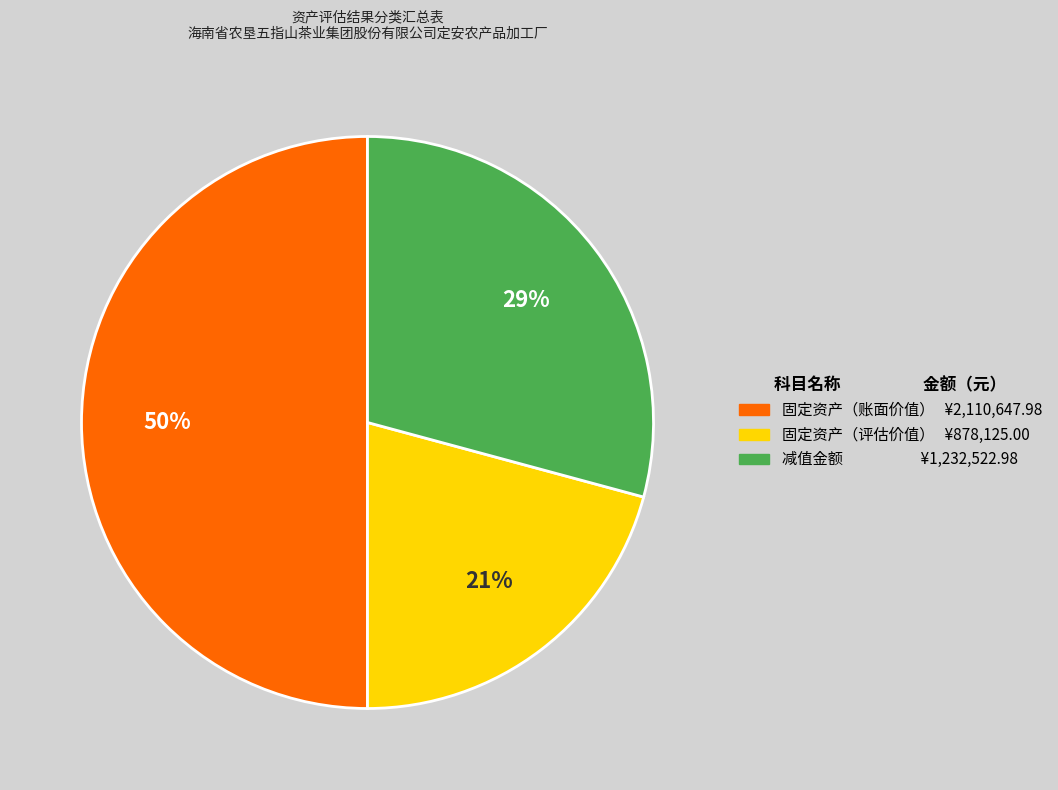

To the nearest percent, what is the average slice percentage?

33%